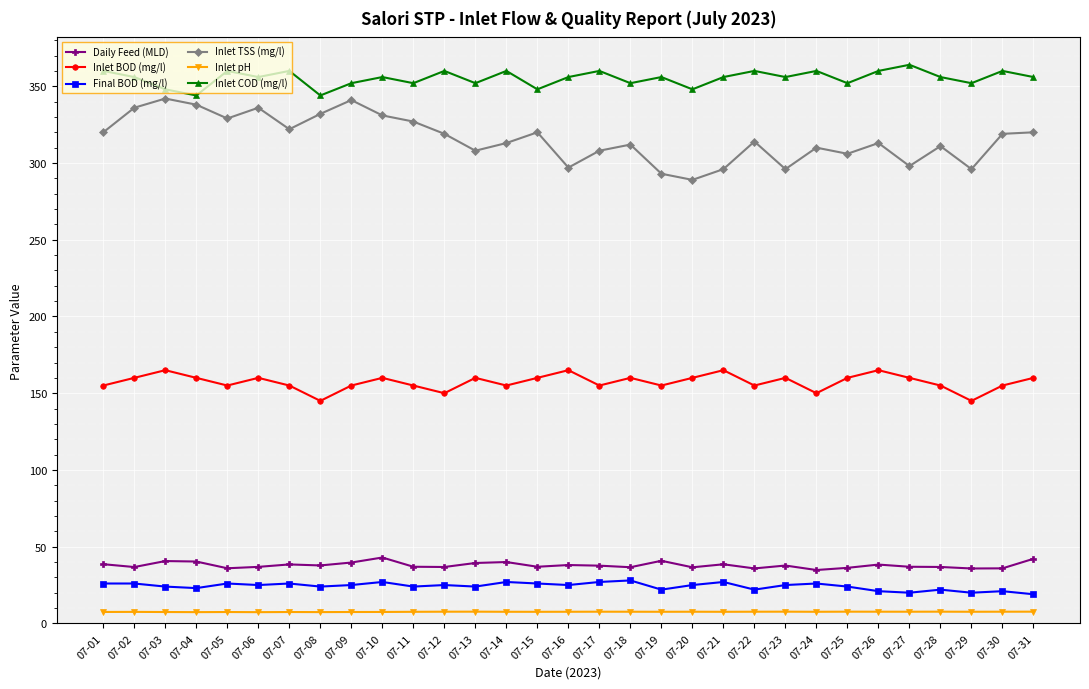

What is the difference between the second highest and second lowest values in the Inlet pH series?

0.3